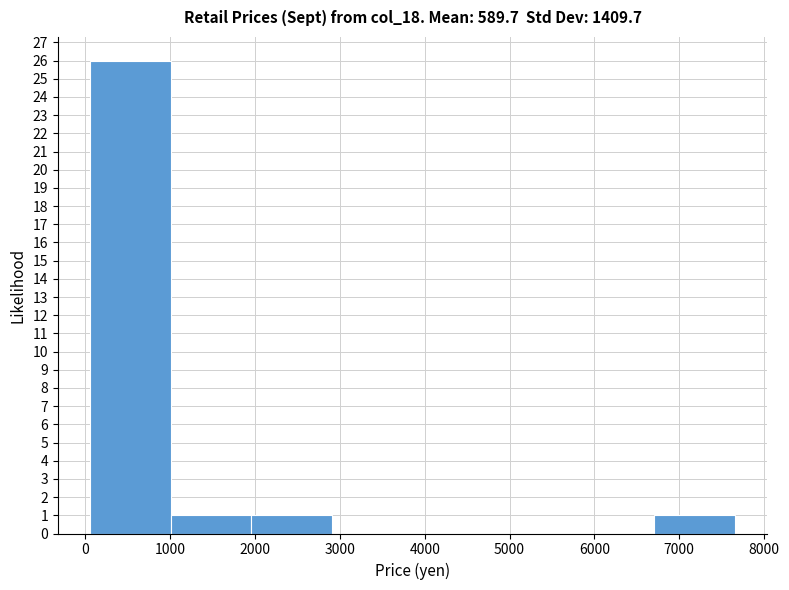

Which range on the x-axis has the tallest bar?

100 to 1000